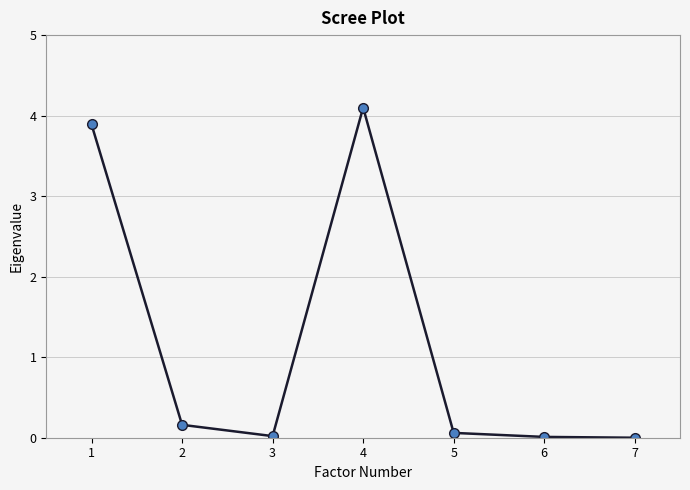

What is the sum of all values?

8.2